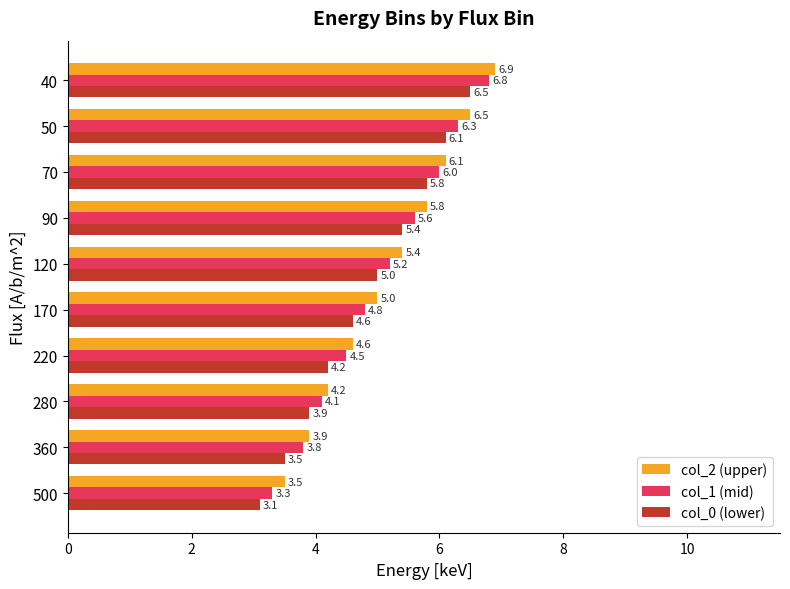

What is the average value of the col_2 (upper) series?

5.2